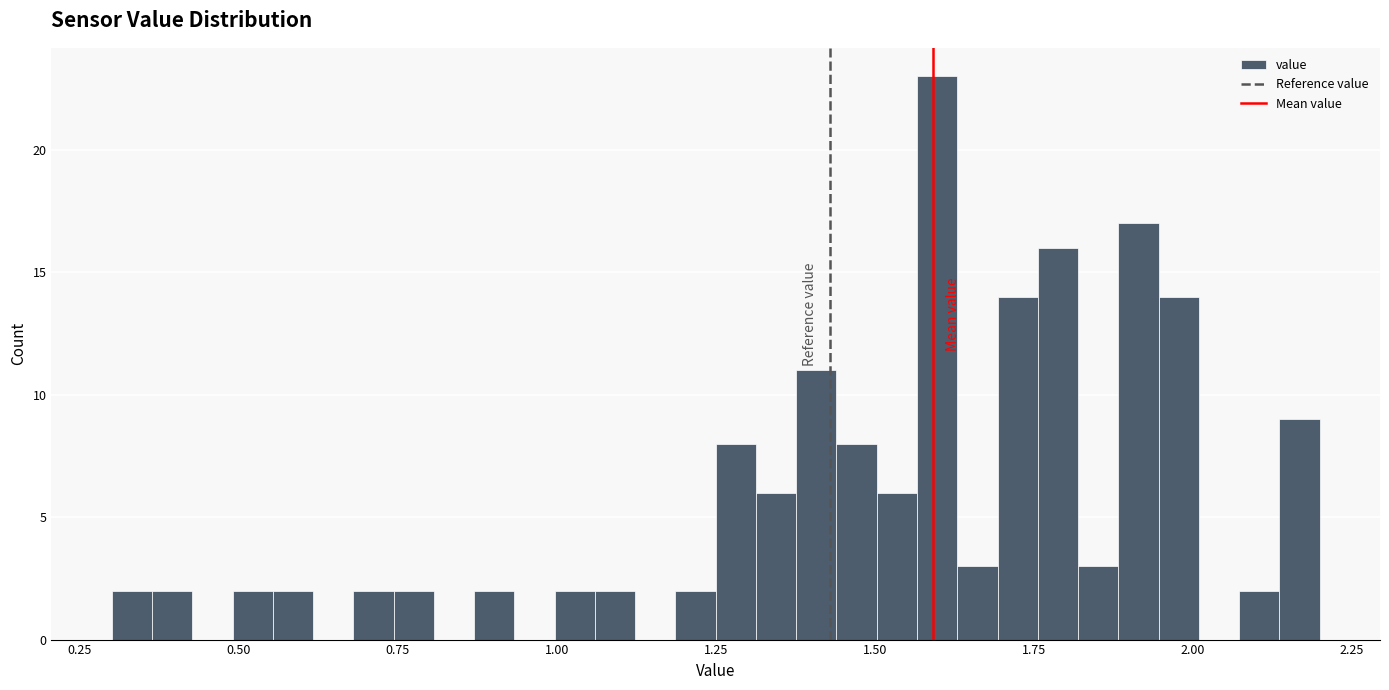

Around what value on the x-axis is the tallest bar? Give the approximate position of its centre, as read against the axis.

1.60